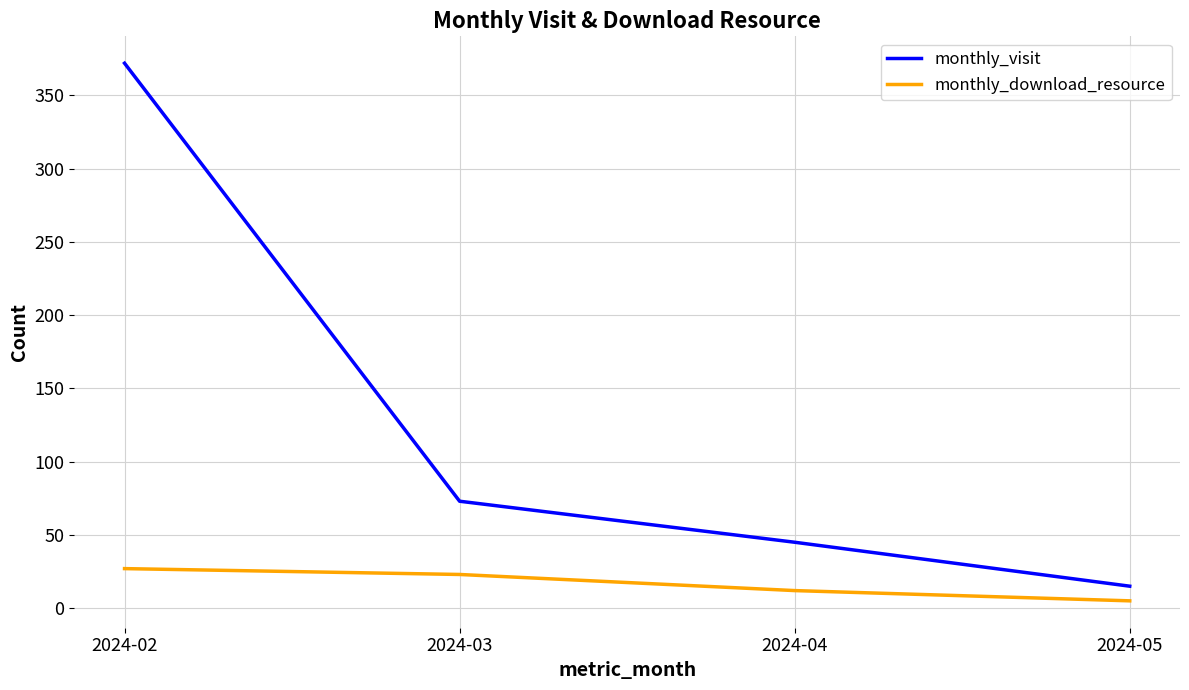

What is the sum of the monthly_download_resource values at 2024-02 and 2024-03?

50